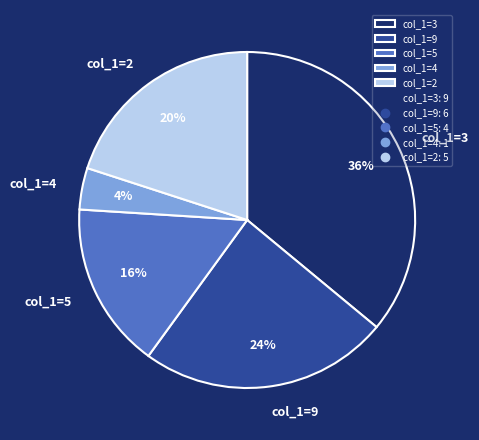

The col_1=5 slice represents 16% of the pie. True or false?

True